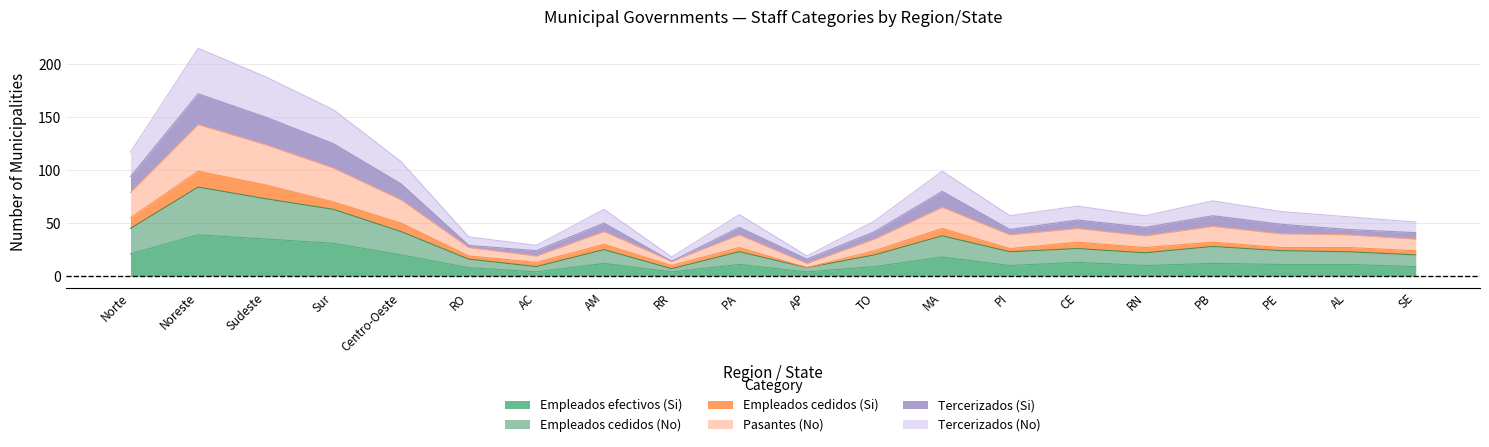

What position from the left is RO?

6